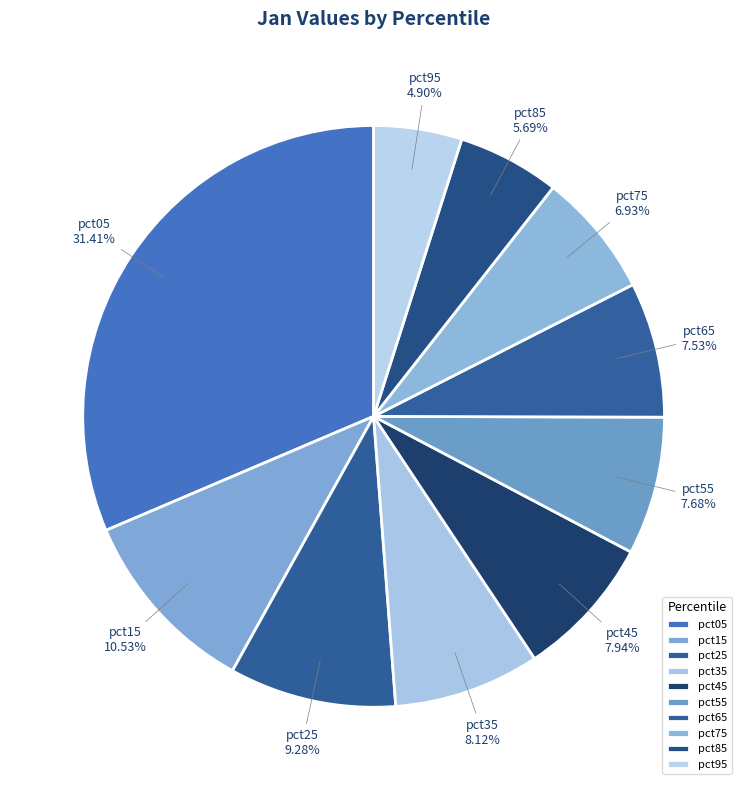

Is the sum of pct05 and pct85 greater than half?

No